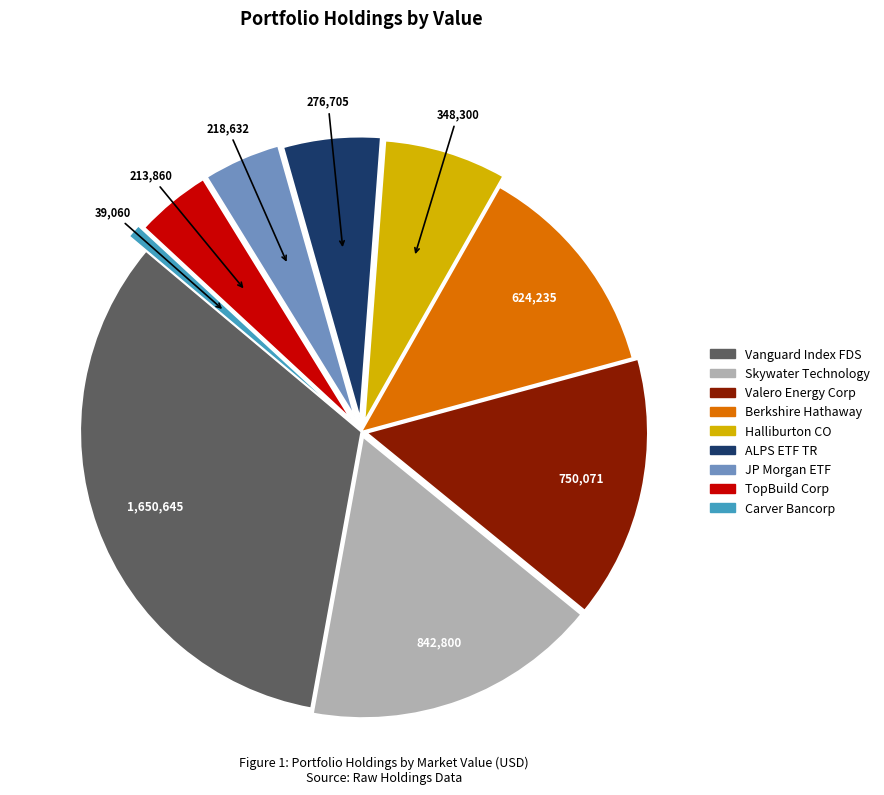

Is there a majority slice in this chart?

No